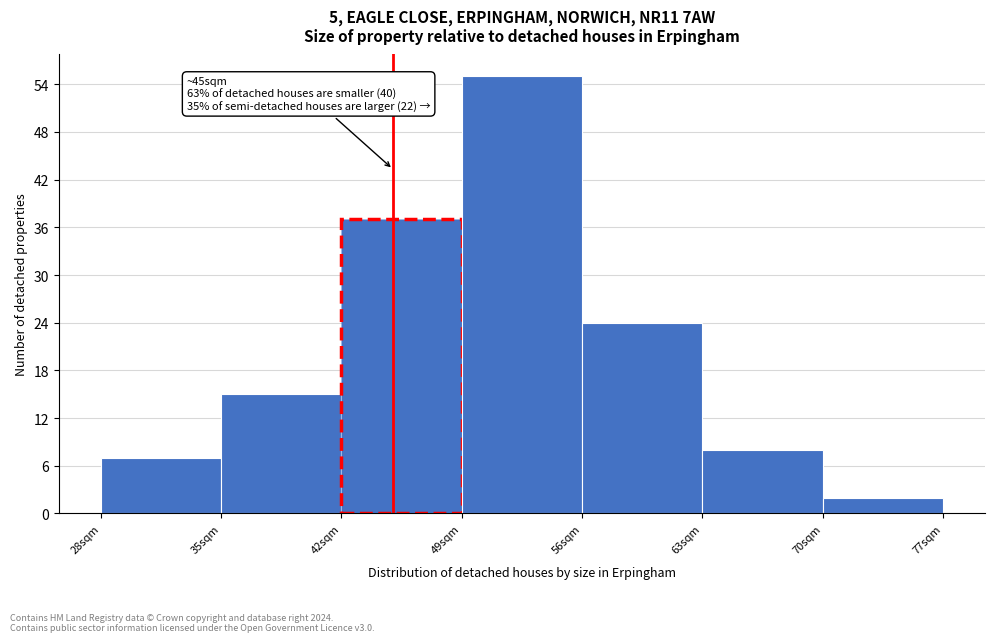

Over which range of the x-axis is the bar tallest?

49 to 56